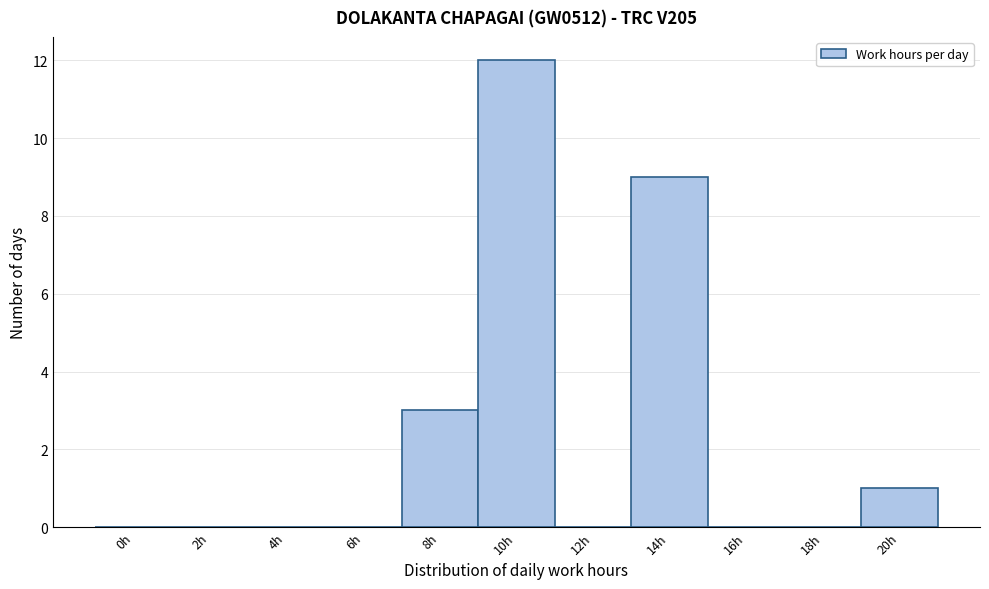

Reading left to right, list all the values displayed in this chart.

0h=0	2h=0	4h=0	6h=0	8h=3	10h=12	12h=0	14h=9	16h=0	18h=0	20h=1